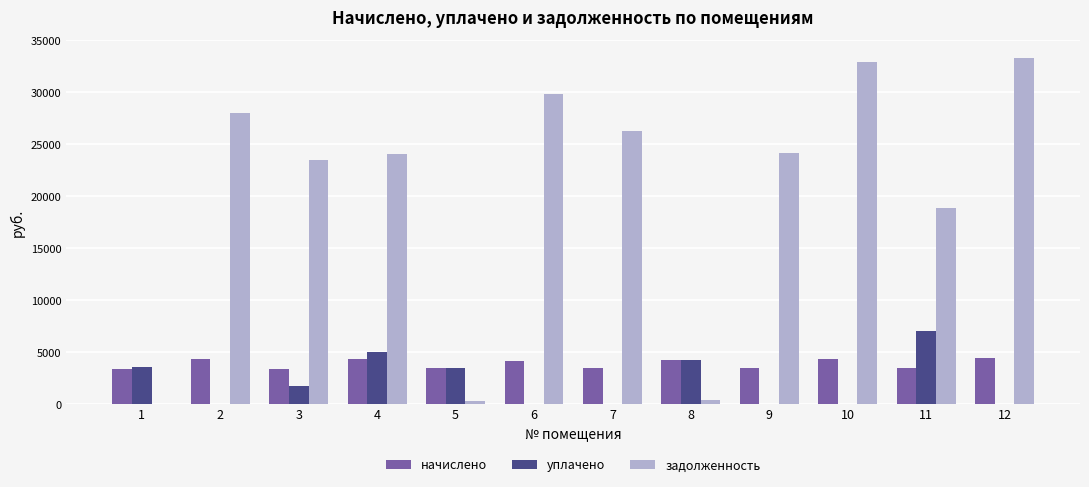

What is the difference between the задолженность values at 2 and 7?

1709.0